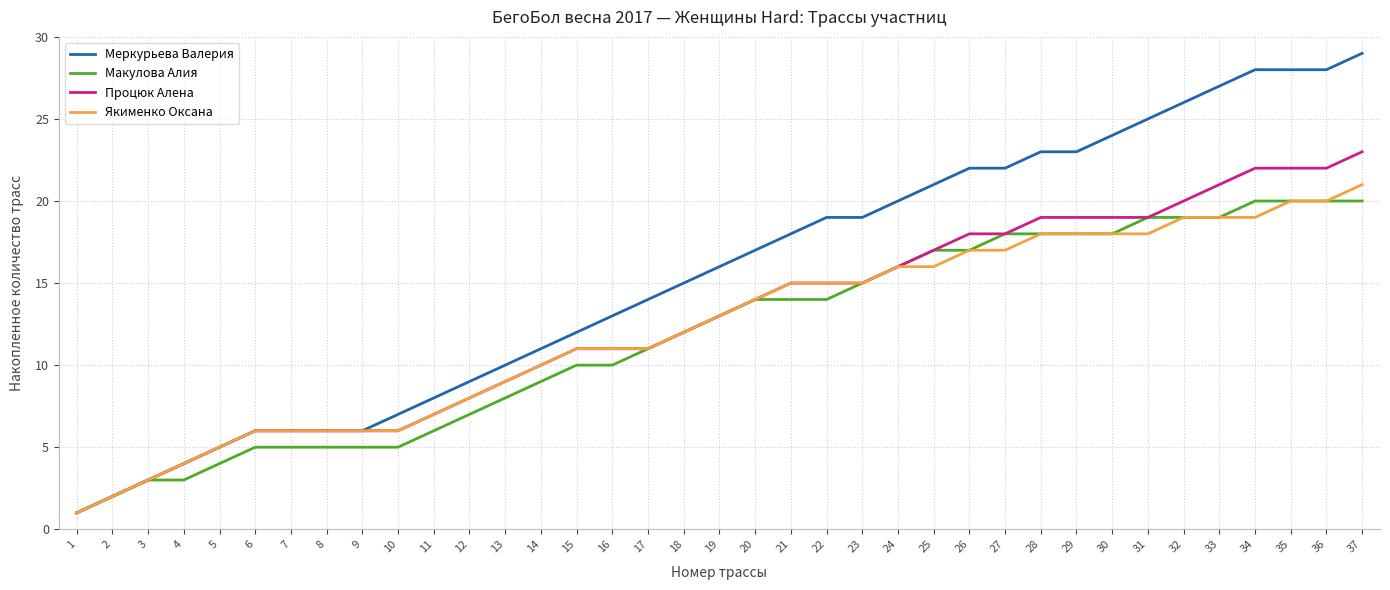

What is the difference between the highest and lowest values at 17?

3